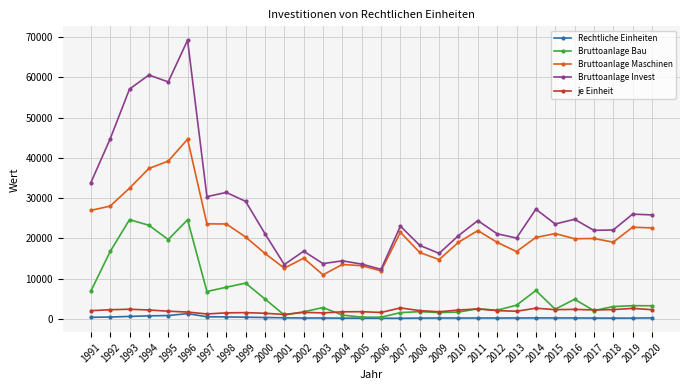

Read the Rechtliche Einheiten value at 2007, to the nearest 10.

120